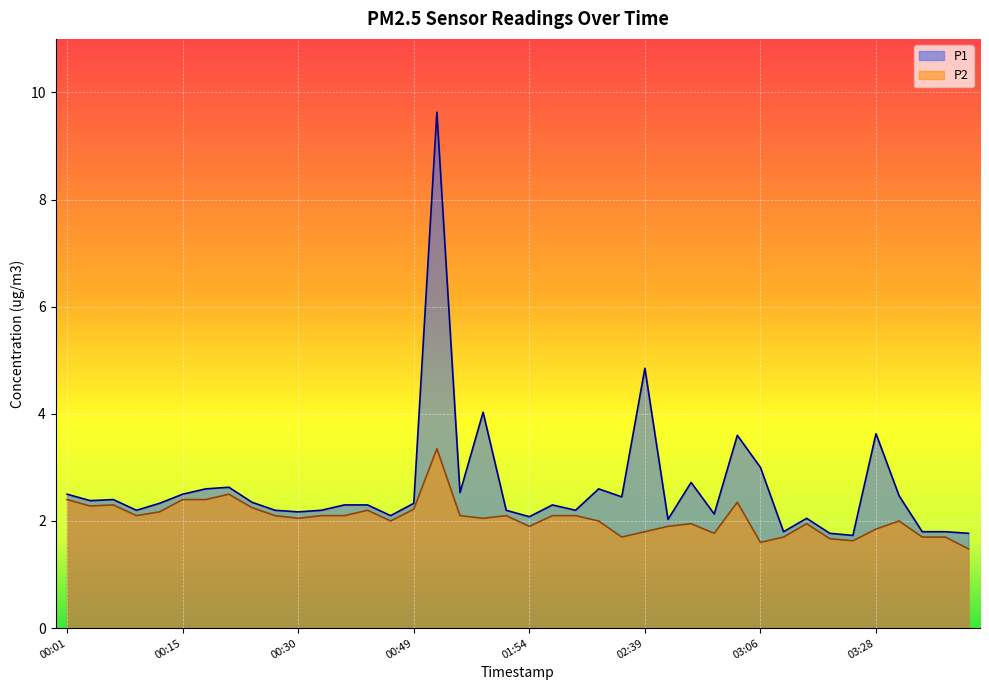

What is the highest value of the P1 series?

9.6